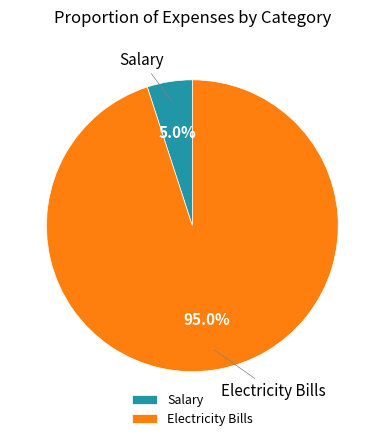

Rank the categories by value from lowest to highest.

Salary, Electricity Bills